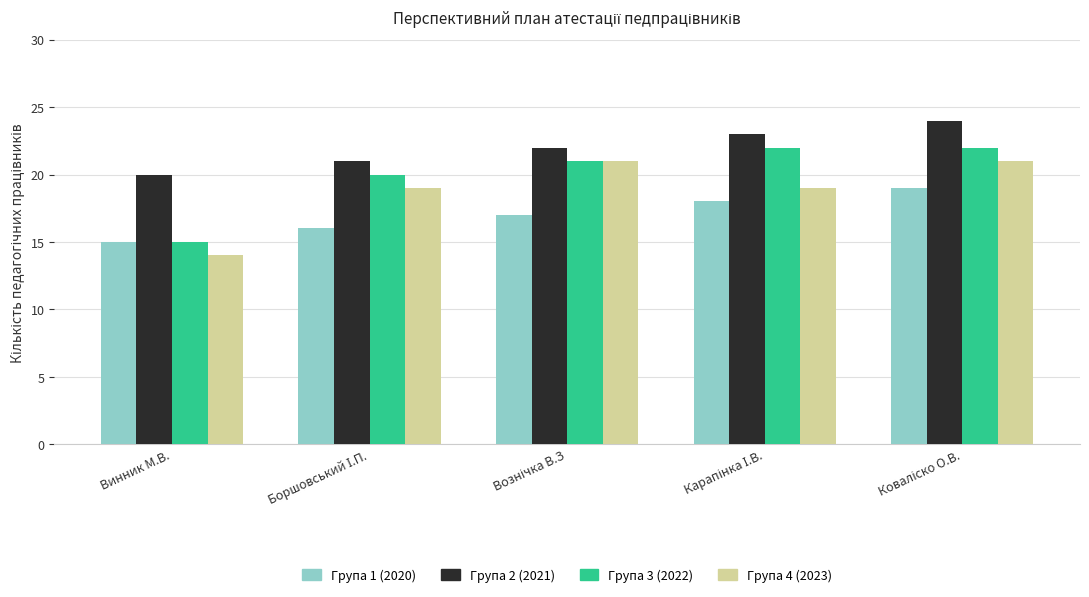

What is the sum of all Група 2 (2021) values?

110